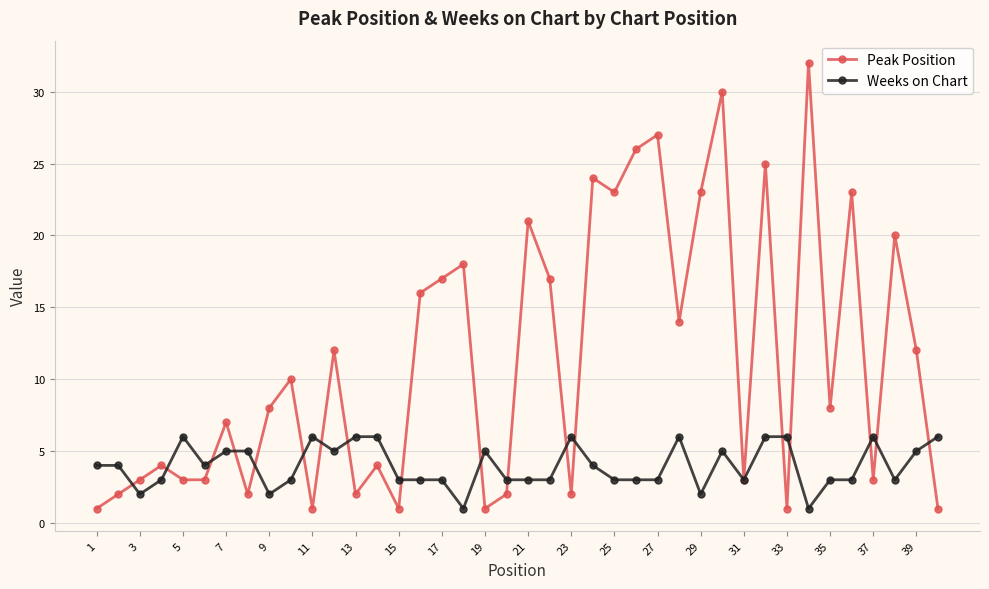

At how many categories does at least one series exceed 15?

15